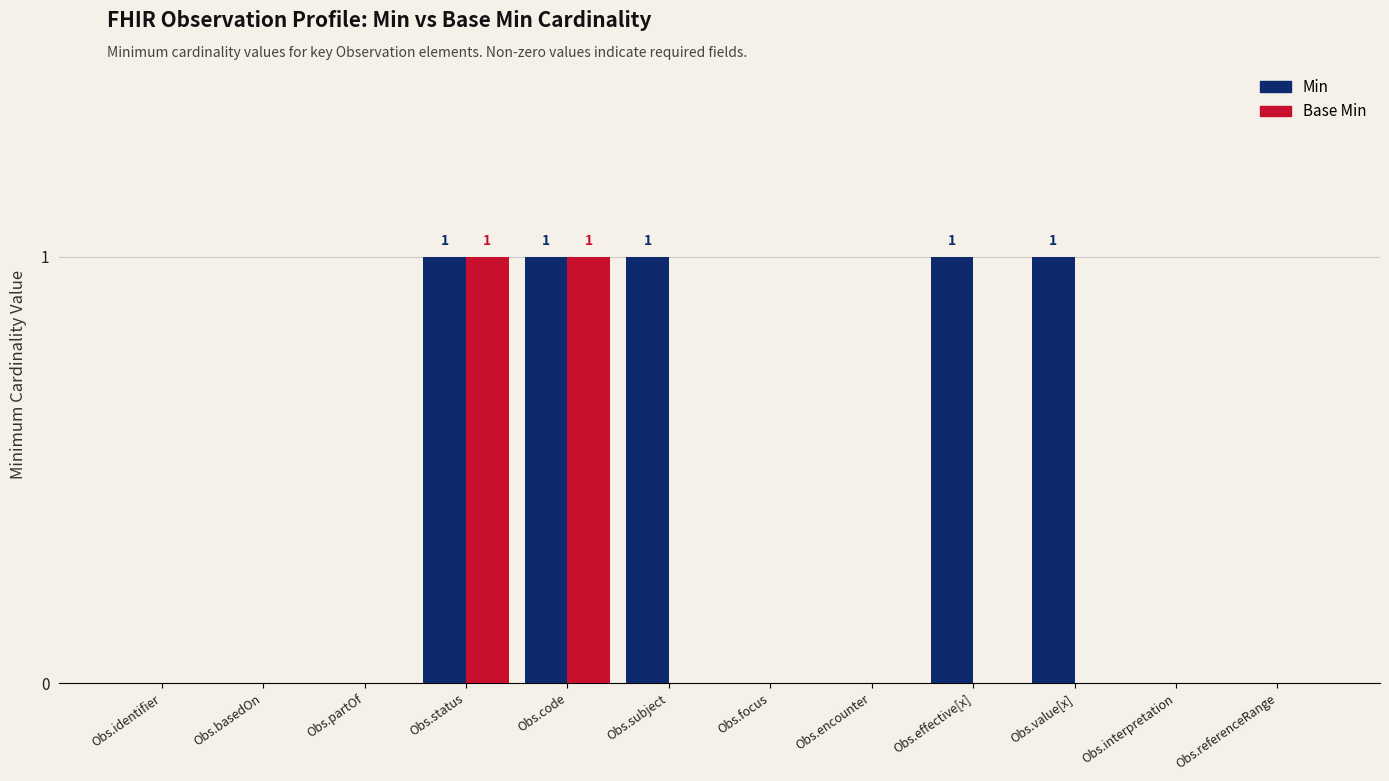

Between Obs.identifier and Obs.value[x], which series saw the biggest shift?

Min